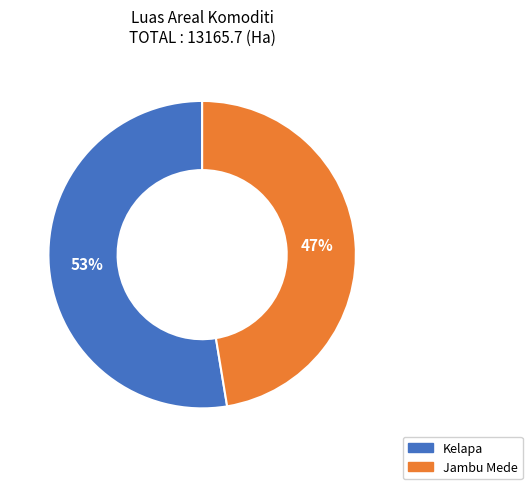

What is the ratio of the value at Jambu Mede to the value at Kelapa?

0.9